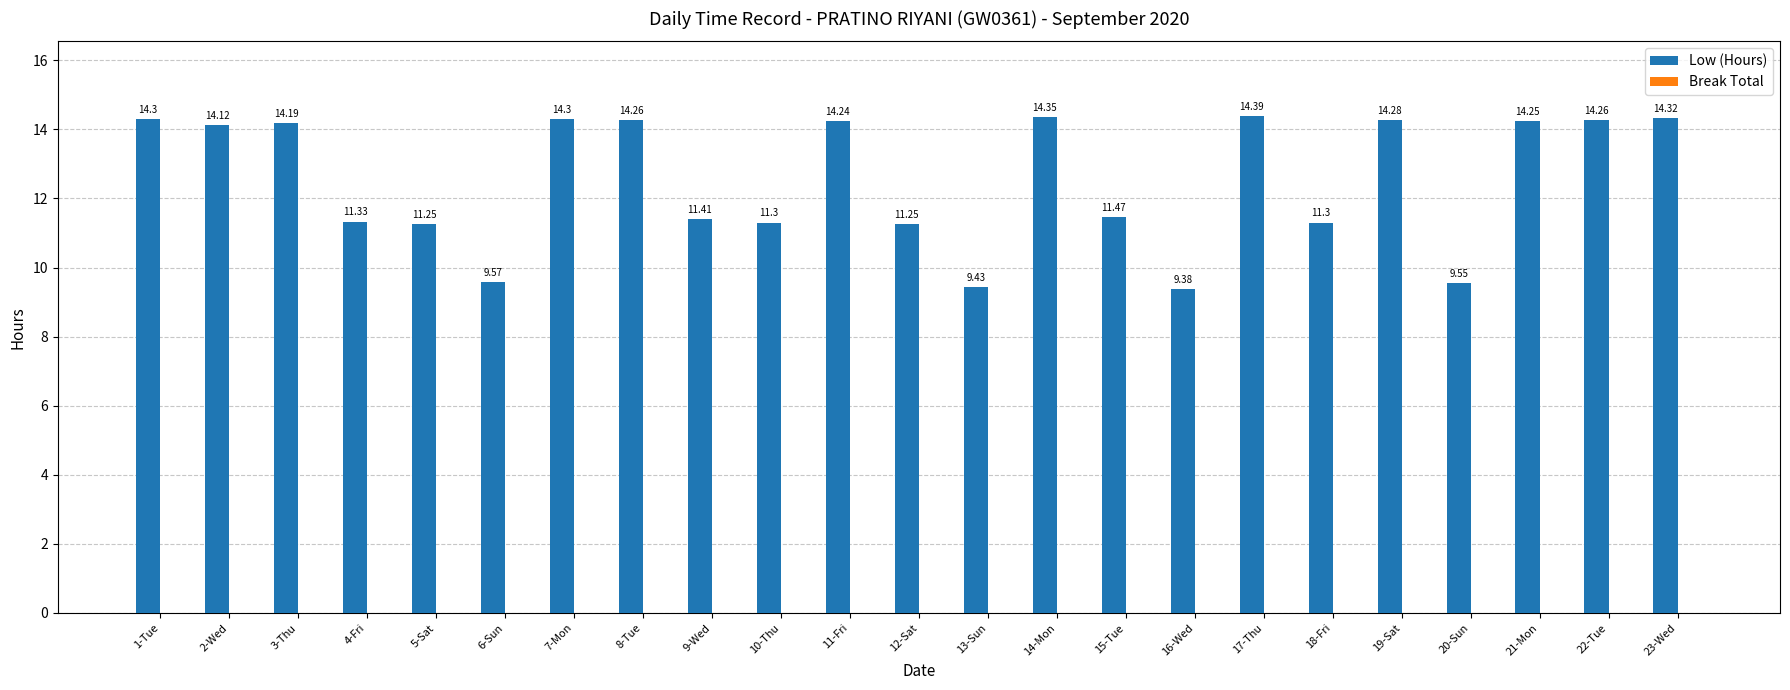

How many data points are less than 14?

11